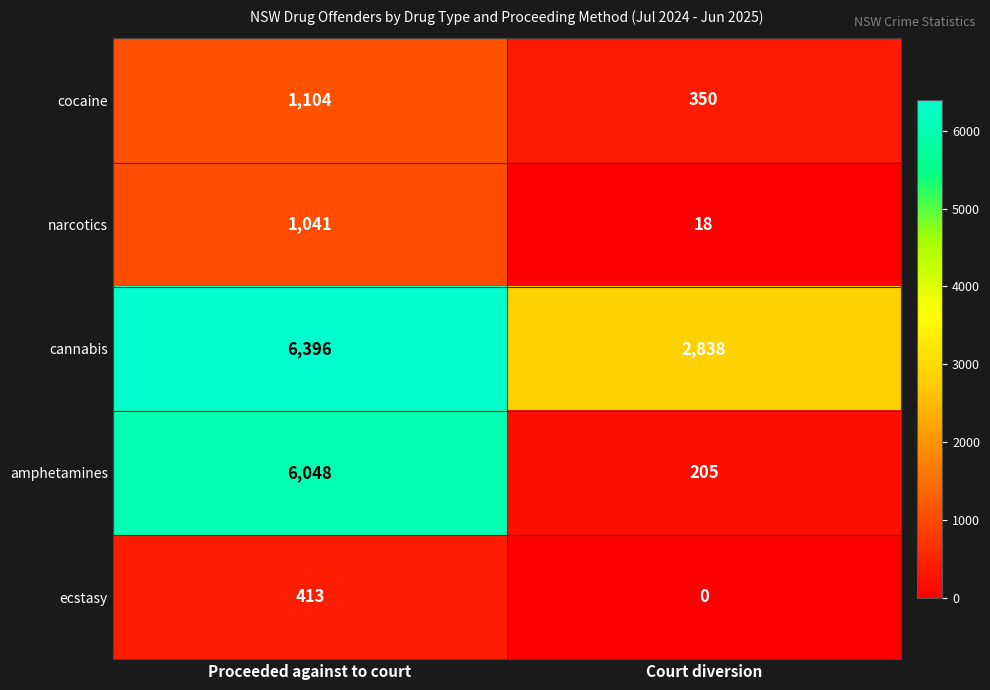

At which label is amphetamines closest to 3126?

Court diversion